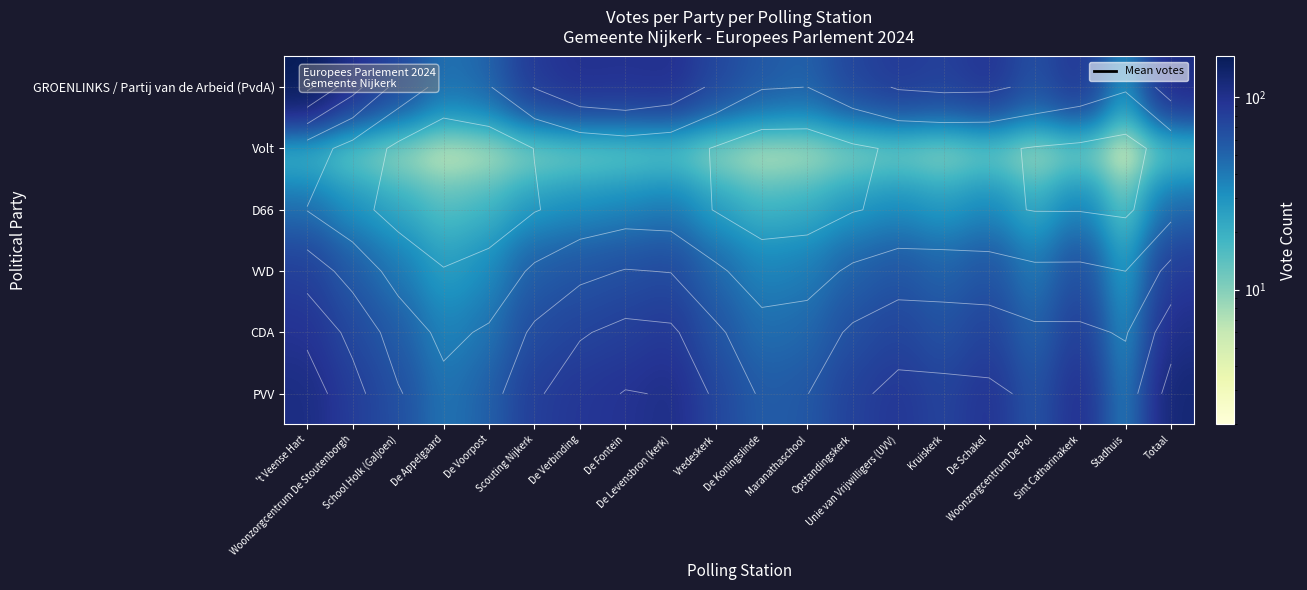

How many data points in Volt are less than 6?

9